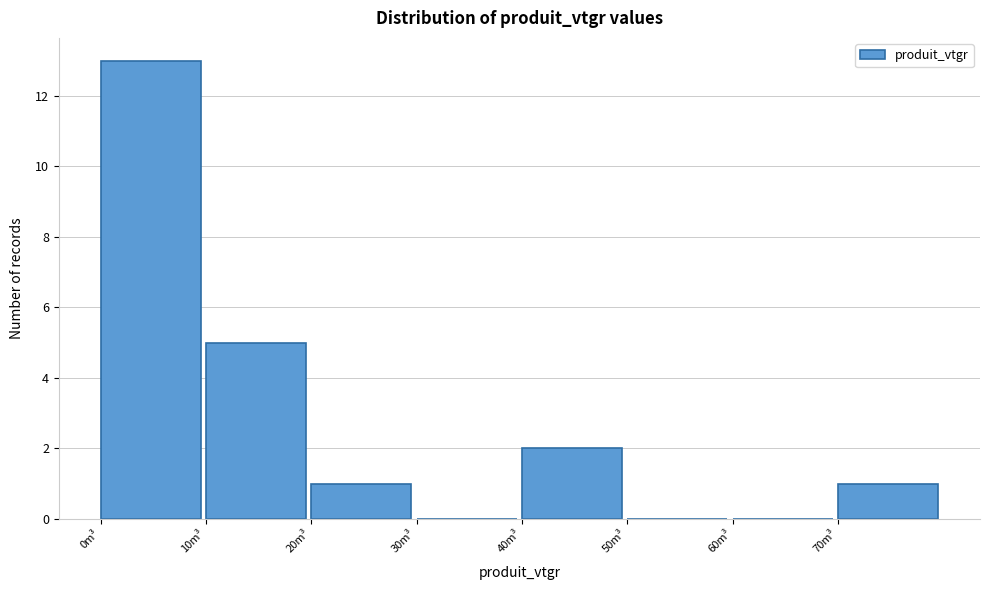

Reading left to right, transcribe this chart: for each bar, give the range it covers on the x-axis and its height. The values are not printed on the chart, so give them approximately, as read against the axis.

0 to 10: 13
10 to 20: 5
20 to 30: 1
30 to 40: 0
40 to 50: 2
50 to 60: 0
60 to 70: 0
70 to 80: 1